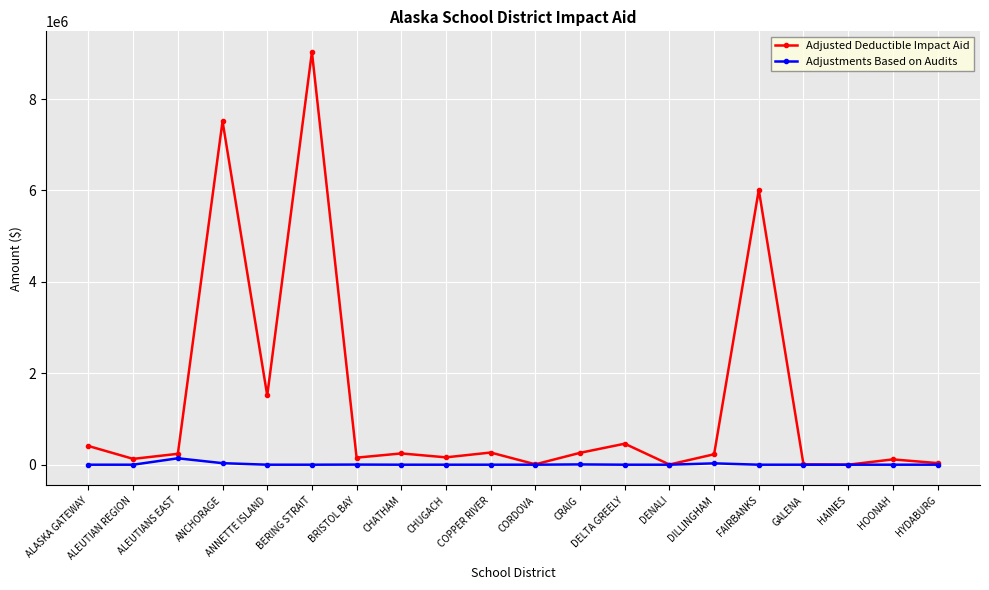

At which label is Adjusted Deductible Impact Aid closest to 4514720?

FAIRBANKS